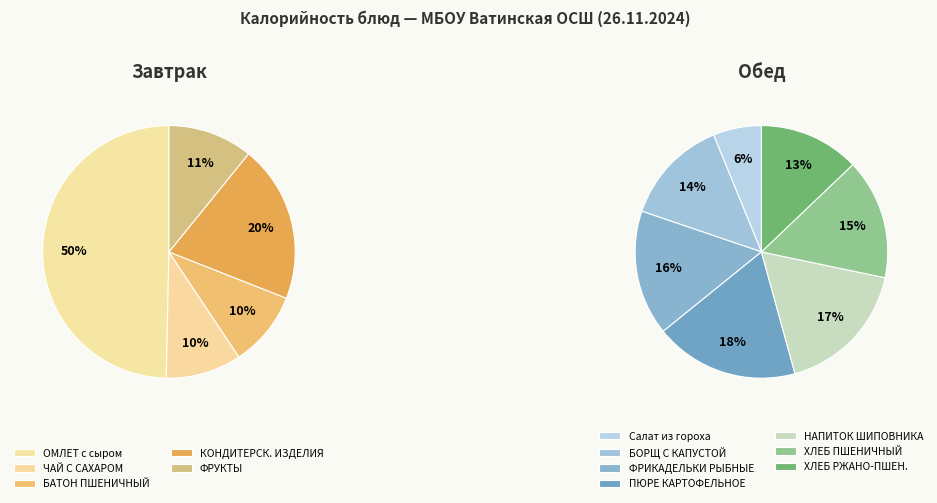

What is the change in value from ЧАЙ С САХАРОМ to БОРЩ С КАПУСТОЙ И КАРТОФЕЛЕМ?

+43.8